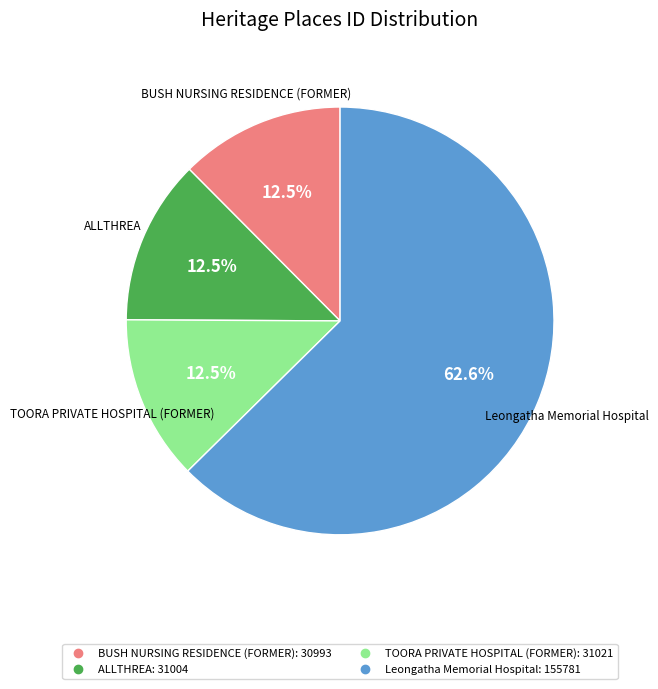

Is there a majority slice in this chart?

Yes